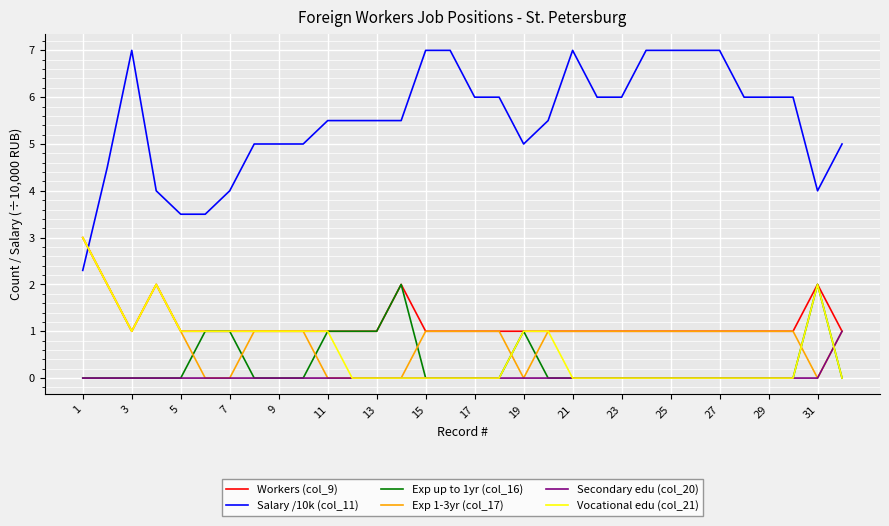

Which series has the largest range (max minus min)?

Salary /10k (col_11)